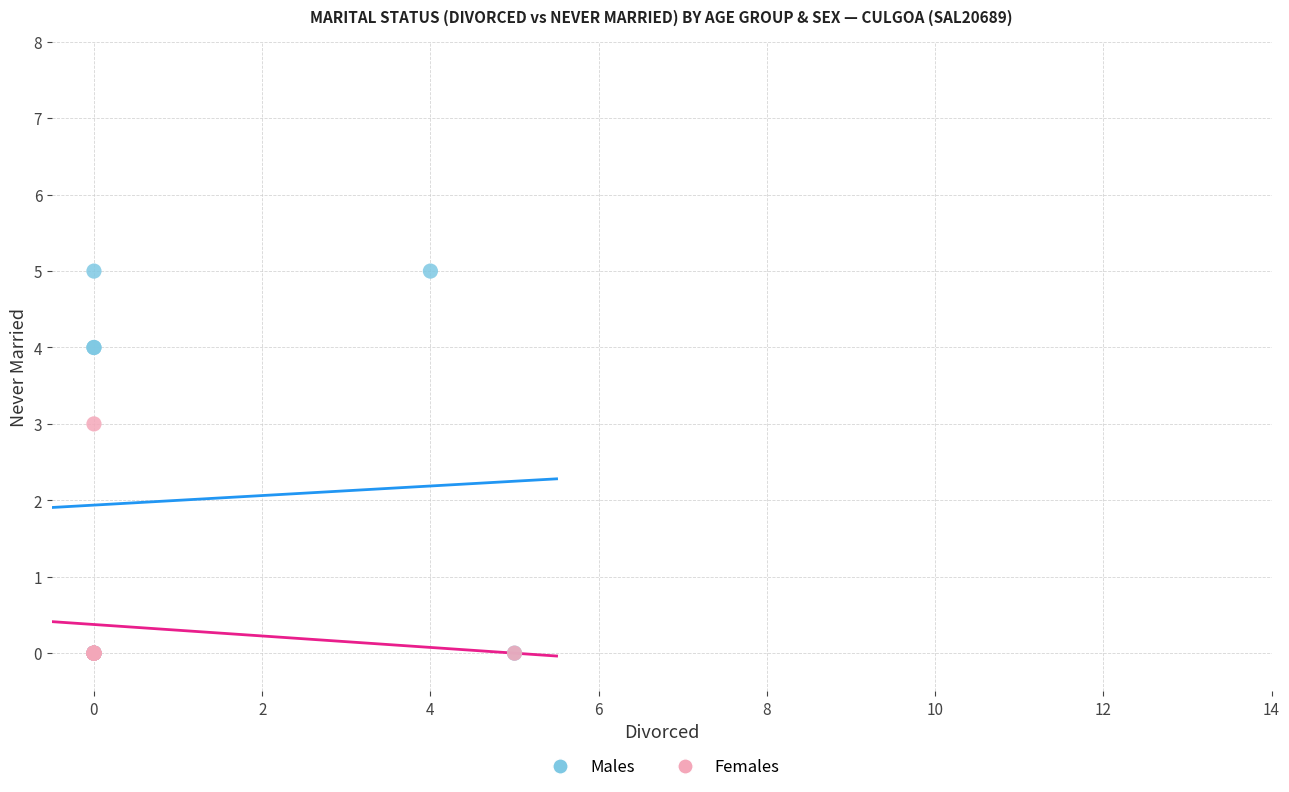

Which series has the largest Y range (max minus min)?

Males